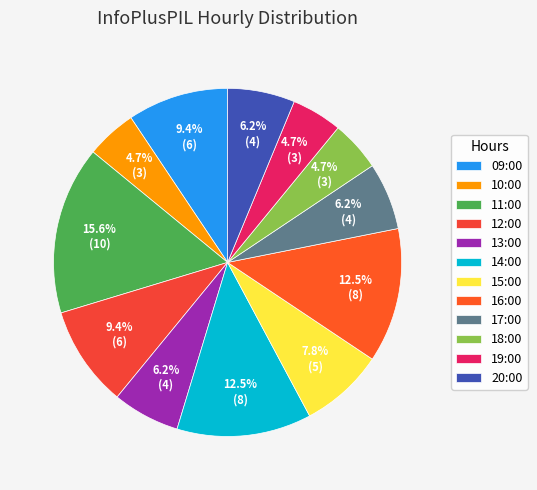

How many slices are in this pie chart?

12